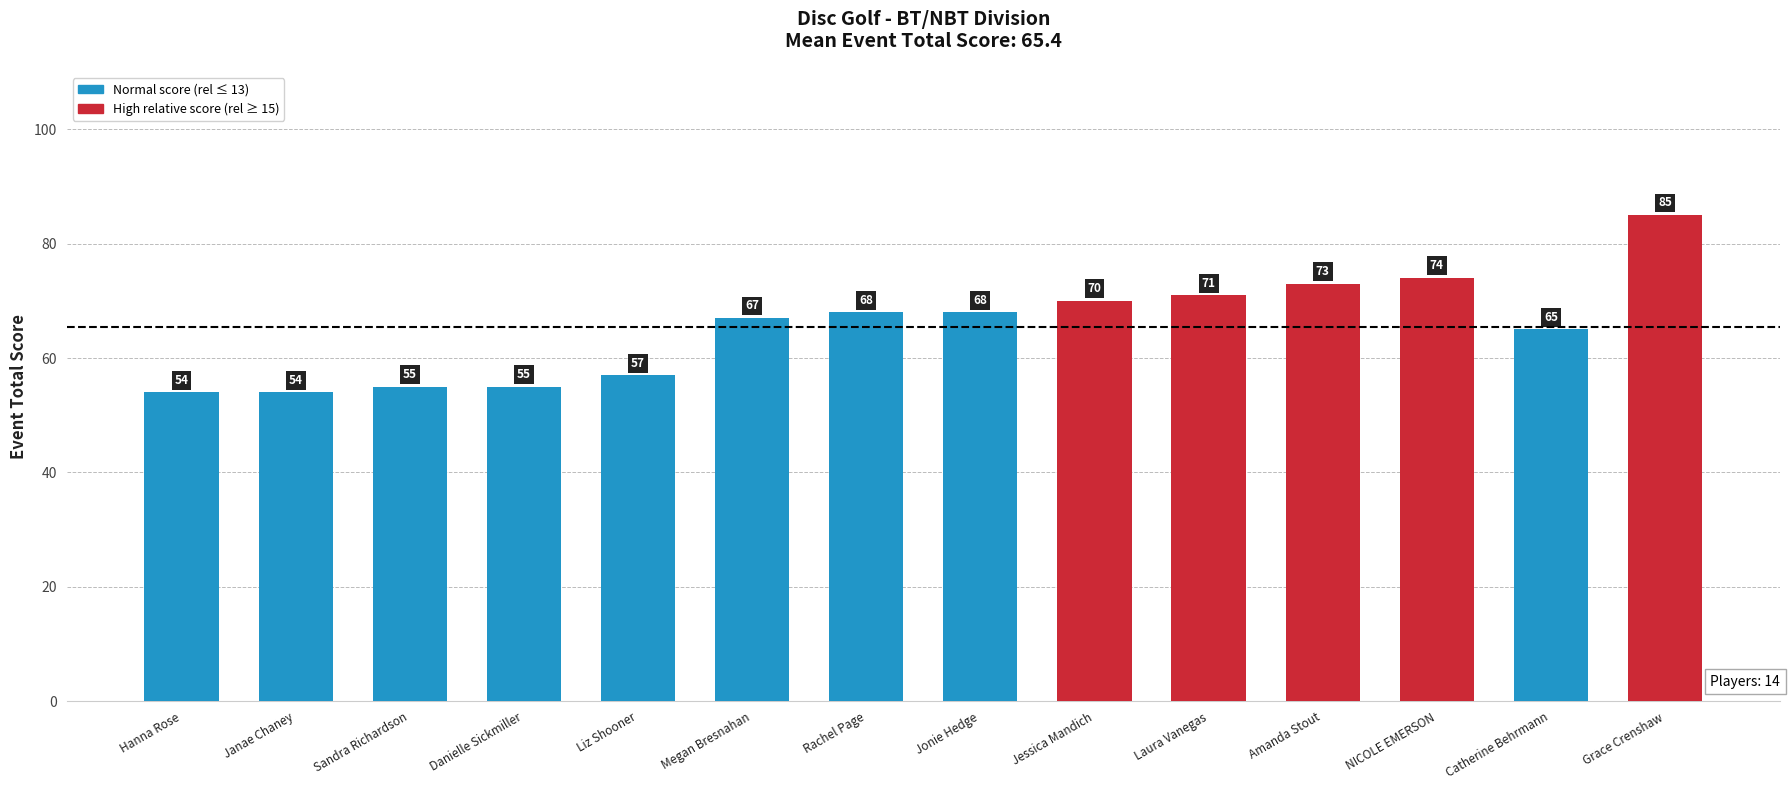

Are the bars grouped side by side (vs. stacked)?

No